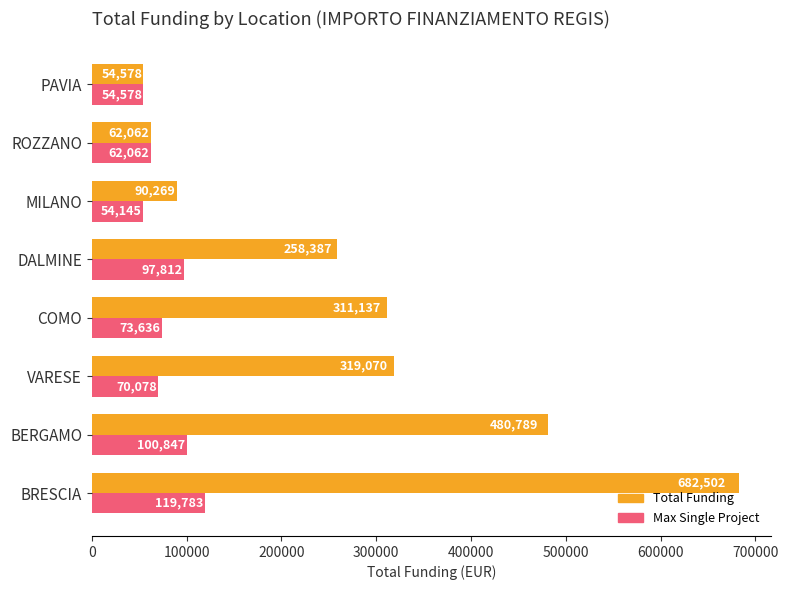

What is the sum of the Max Single Project values at VARESE and COMO?

143714.0